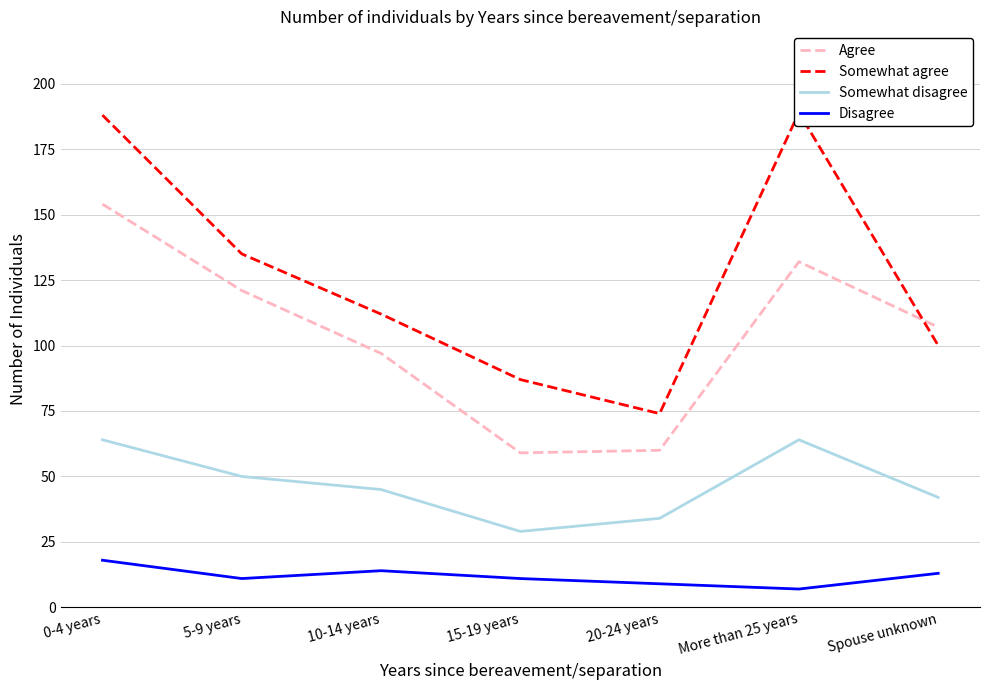

Reading right to left, what are all the values shown in this chart?

Agree: Spouse unknown=107	More than 25 years=132	20-24 years=60	15-19 years=59	10-14 years=97	5-9 years=121	0-4 years=154
Somewhat agree: Spouse unknown=100	More than 25 years=189	20-24 years=74	15-19 years=87	10-14 years=112	5-9 years=135	0-4 years=188
Somewhat disagree: Spouse unknown=42	More than 25 years=64	20-24 years=34	15-19 years=29	10-14 years=45	5-9 years=50	0-4 years=64
Disagree: Spouse unknown=13	More than 25 years=7	20-24 years=9	15-19 years=11	10-14 years=14	5-9 years=11	0-4 years=18